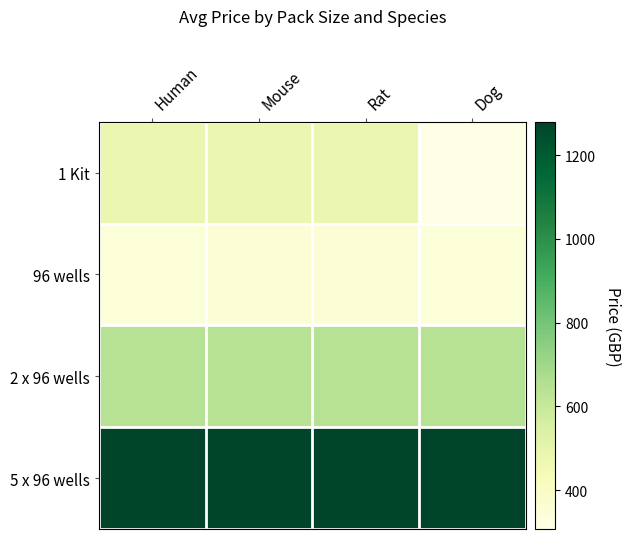

Reading left to right, list all the values displayed in this chart.

1 Kit: Human=478	Mouse=478	Rat=478	Dog=307
96 wells: Human=345	Mouse=350	Rat=350	Dog=345
2 x 96 wells: Human=640	Mouse=640	Rat=640	Dog=640
5 x 96 wells: Human=1280	Mouse=1280	Rat=1280	Dog=1280